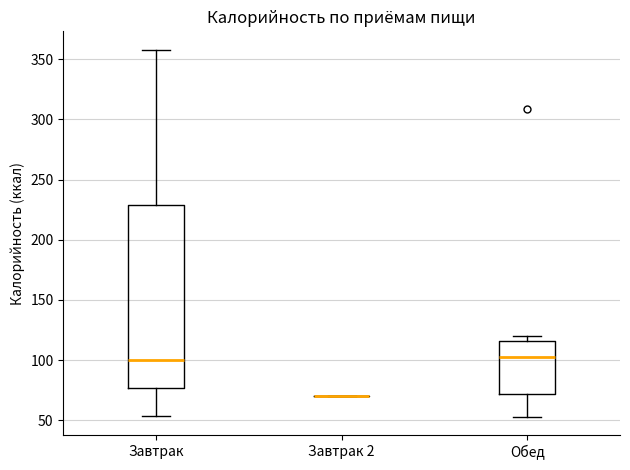

Reading left to right, transcribe this box plot: for each box, give where its median line is, the range the box spans, and where its two whiskers end, as read against the y-axis. The values are not printed on the chart, so give them approximately, as read against the axis.

Завтрак: median 100, box 75 to 230, whiskers 55 to 360
Завтрак 2: box collapsed to a line at 70, whiskers 70 to 70
Обед: median 100, box 70 to 115, whiskers 55 to 120